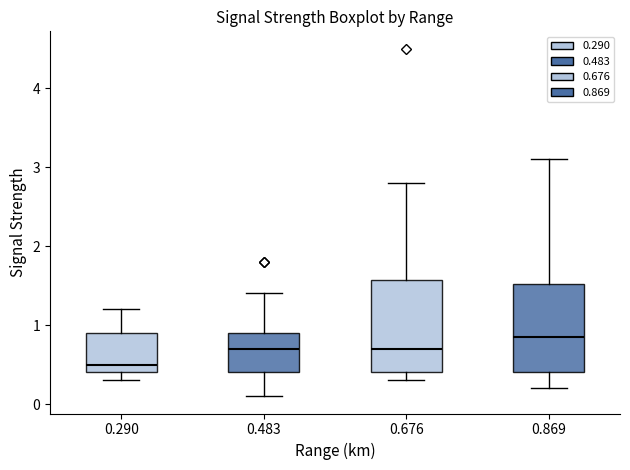

Reading left to right, read every box against the y-axis: the position of its median line, the range the box covers, and the ends of its whiskers. The values are not printed on the chart, so give them approximately, as read against the axis.

0.290: median 0.5, box 0.4 to 0.9, whiskers 0.3 to 1.2
0.483: median 0.7, box 0.4 to 0.9, whiskers 0.1 to 1.4
0.676: median 0.7, box 0.4 to 1.6, whiskers 0.3 to 2.8
0.869: median 0.9, box 0.4 to 1.5, whiskers 0.2 to 3.1